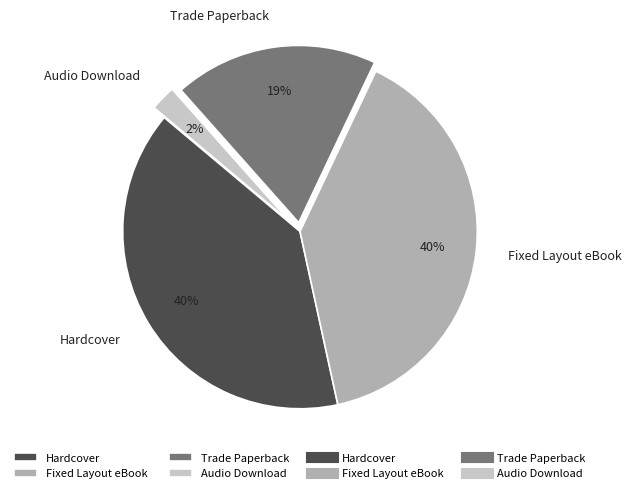

Do Hardcover and Audio Download together represent more than half of the pie?

No